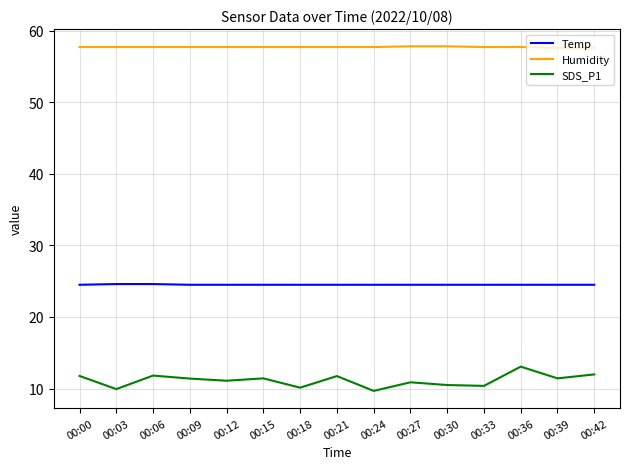

Count the Temp values in the range 24 to 25.

15